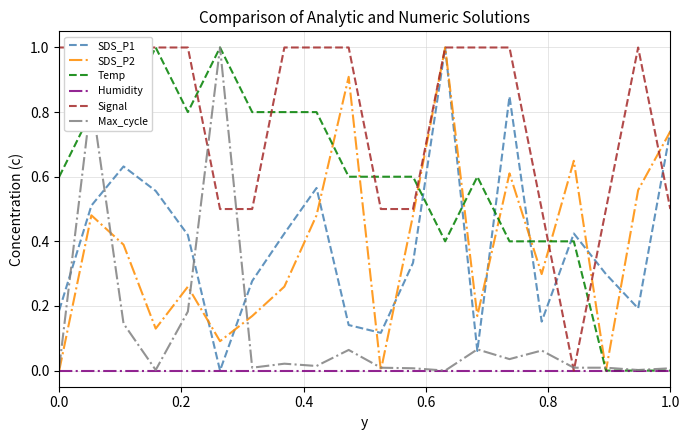

What is the difference between the maximum and minimum values in the Temp series?

1.0